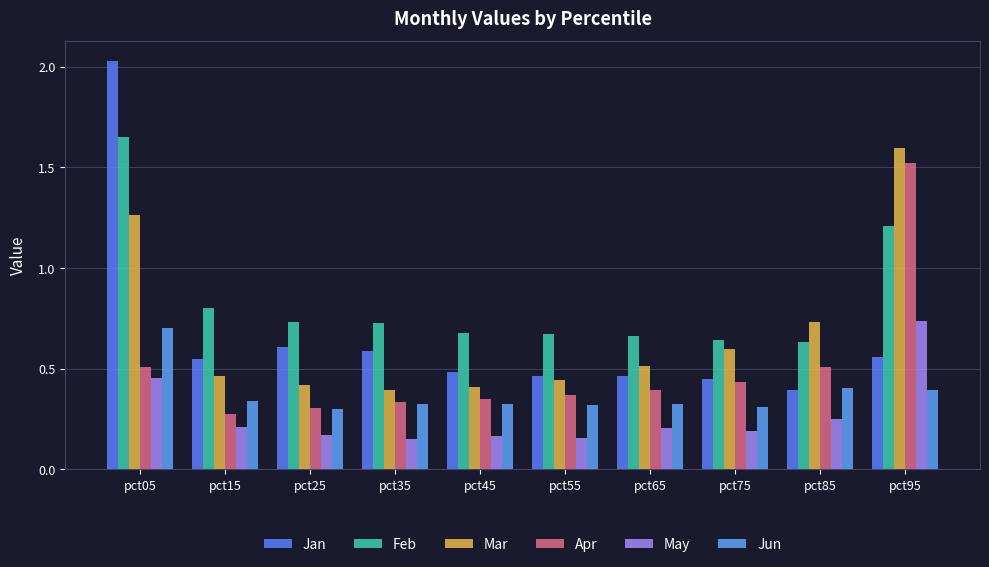

Are the bars horizontal?

No